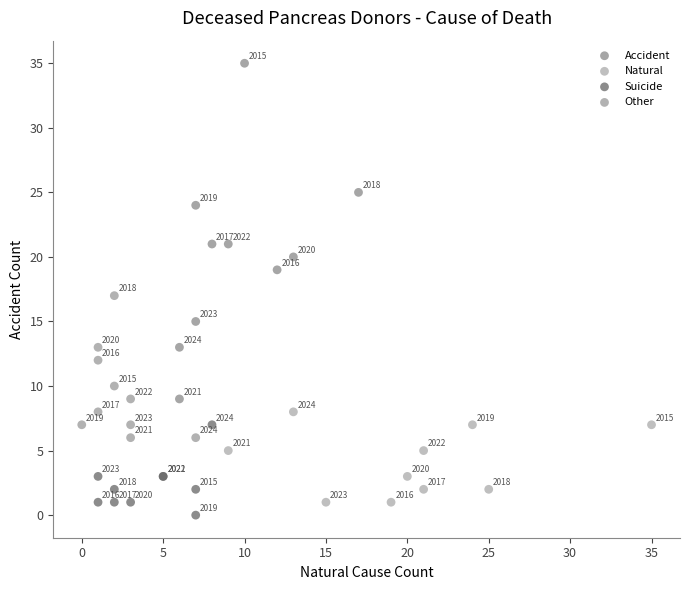

Which series contains the lowest Y value?

Suicide